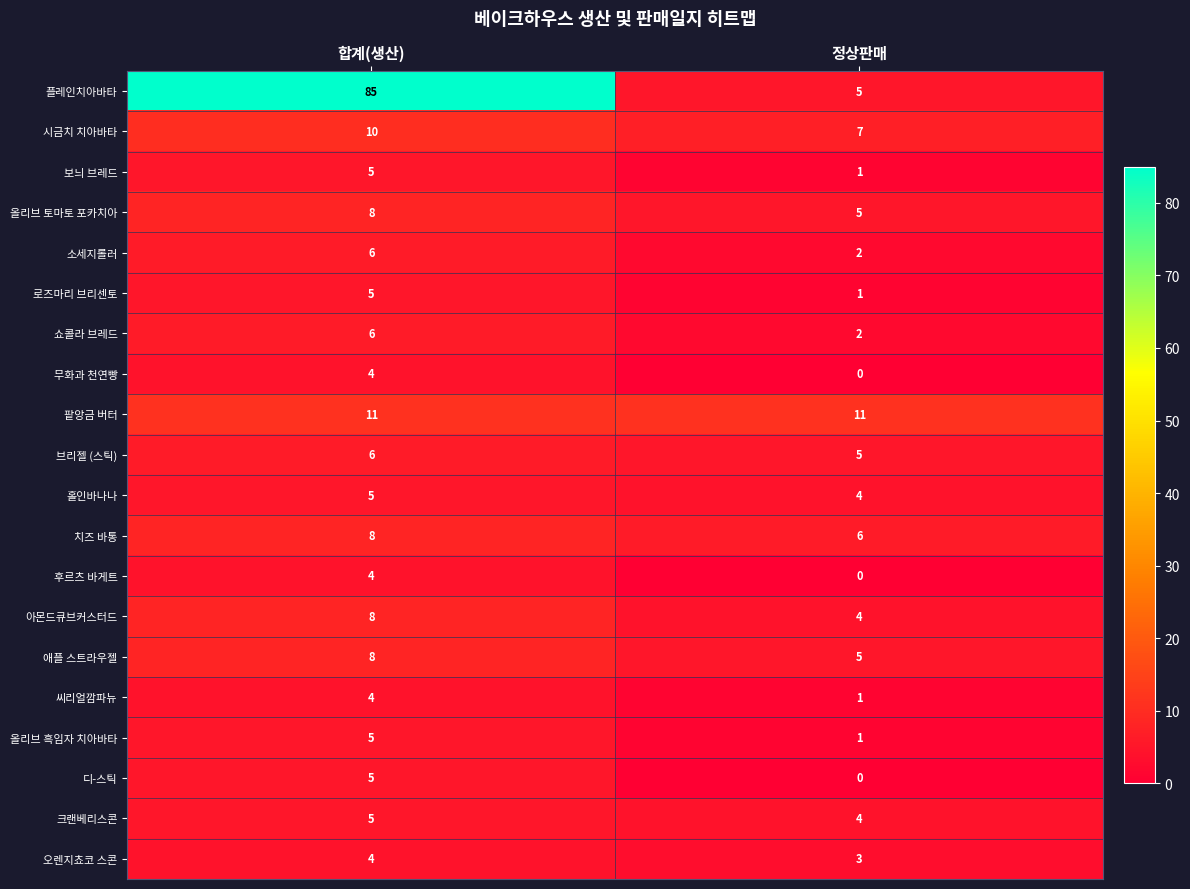

The 올리브 토마토 포카치아 series shows 8 at 합계(생산). True or false?

True